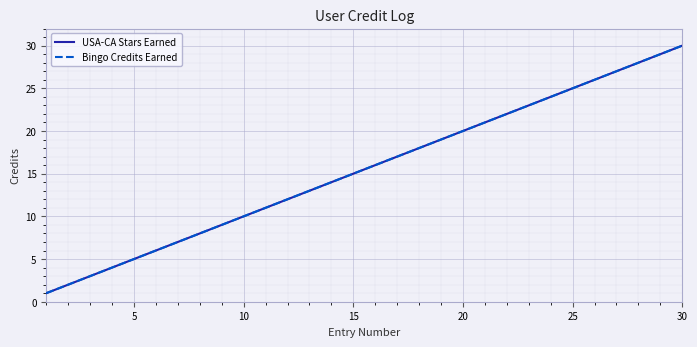

Does the chart display data point markers on the line(s)?

No